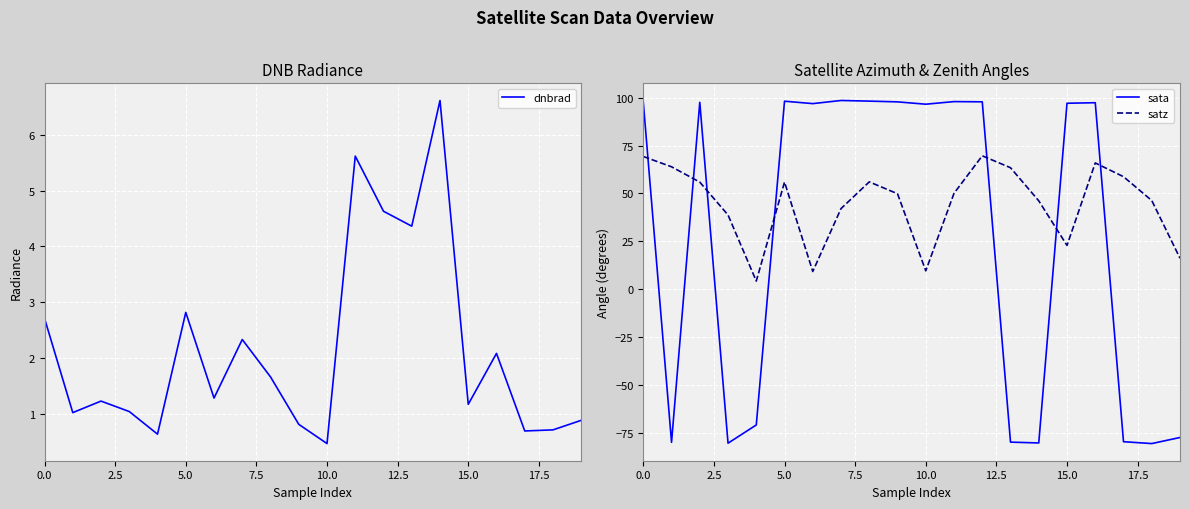

How many data points does each series have?

20